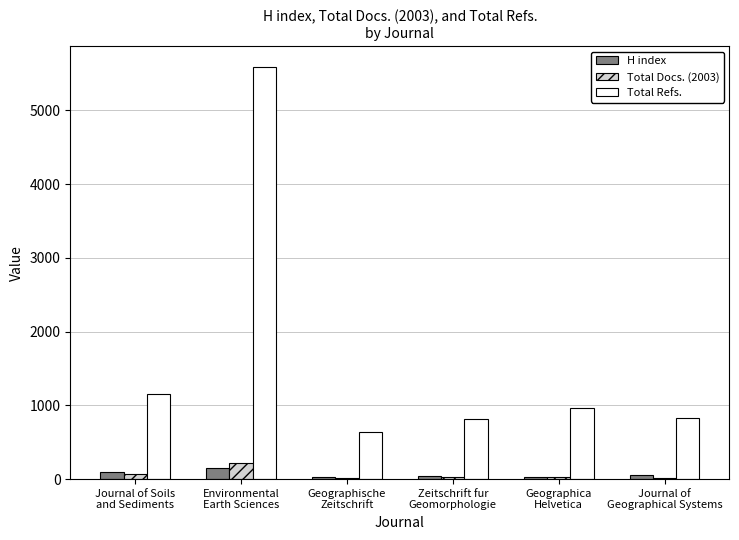

Which series has the widest spread of values?

Total Refs.